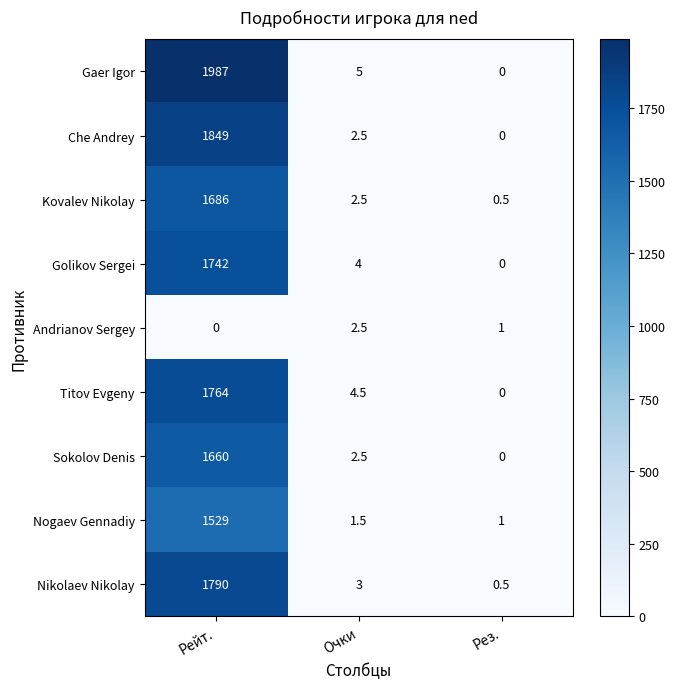

Read the Nikolaev Nikolay value at Рез..

0.5